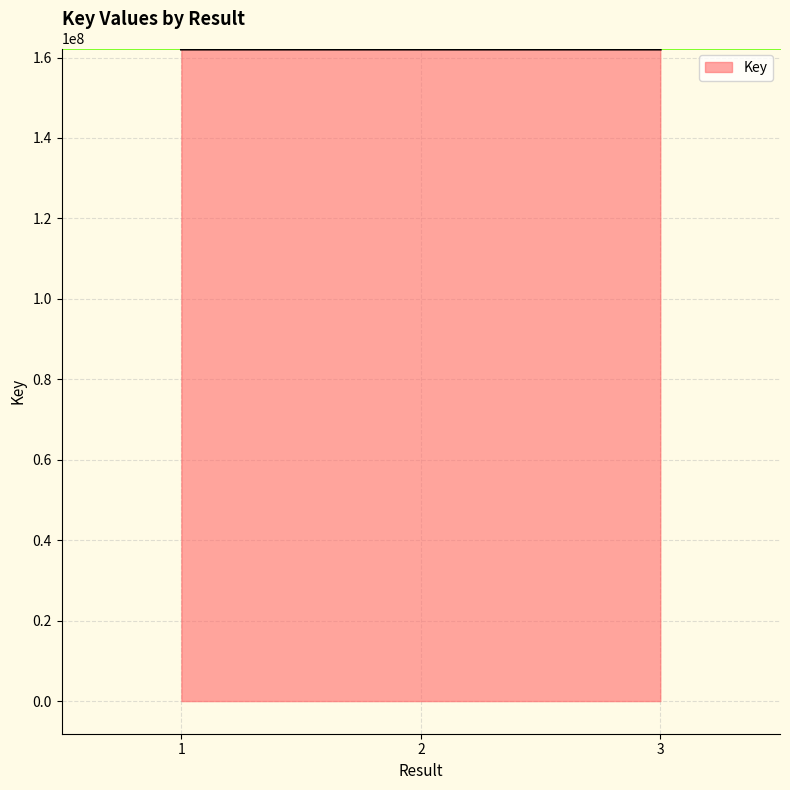

What is the ratio of the value at 3 to the value at 1?

1.0